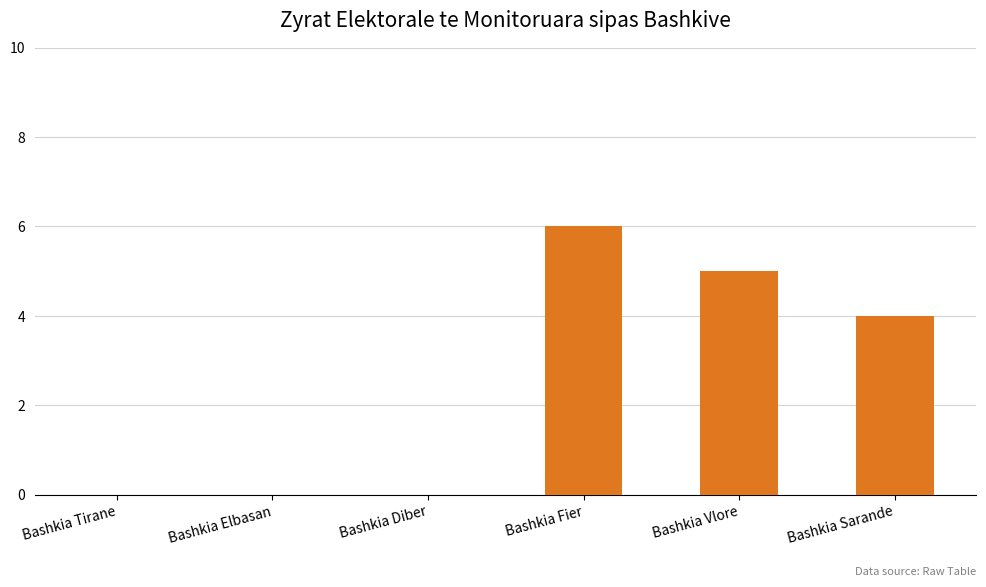

The value at Bashkia Vlore is 5. True or false?

True